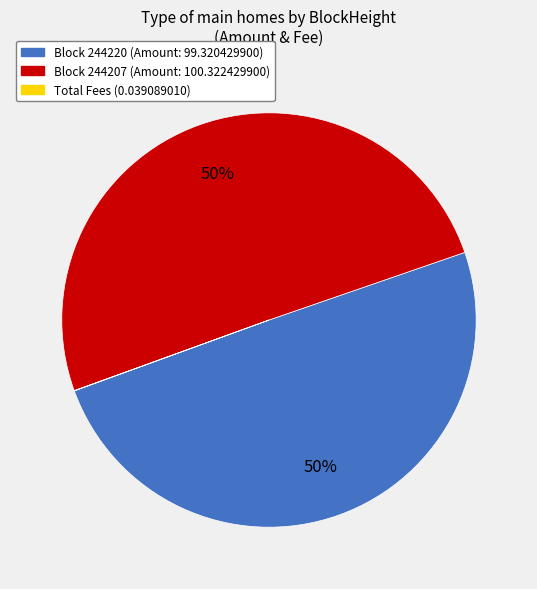

What is the majority slice?

Block 244207 (Amount: 100.322429900)